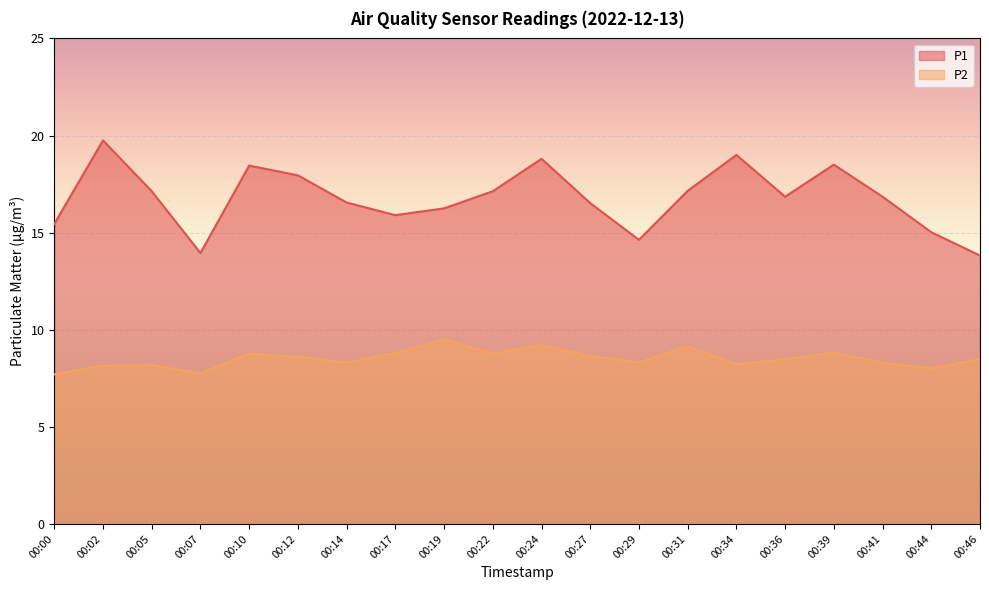

At which label is P1 closest to 16?

00:17